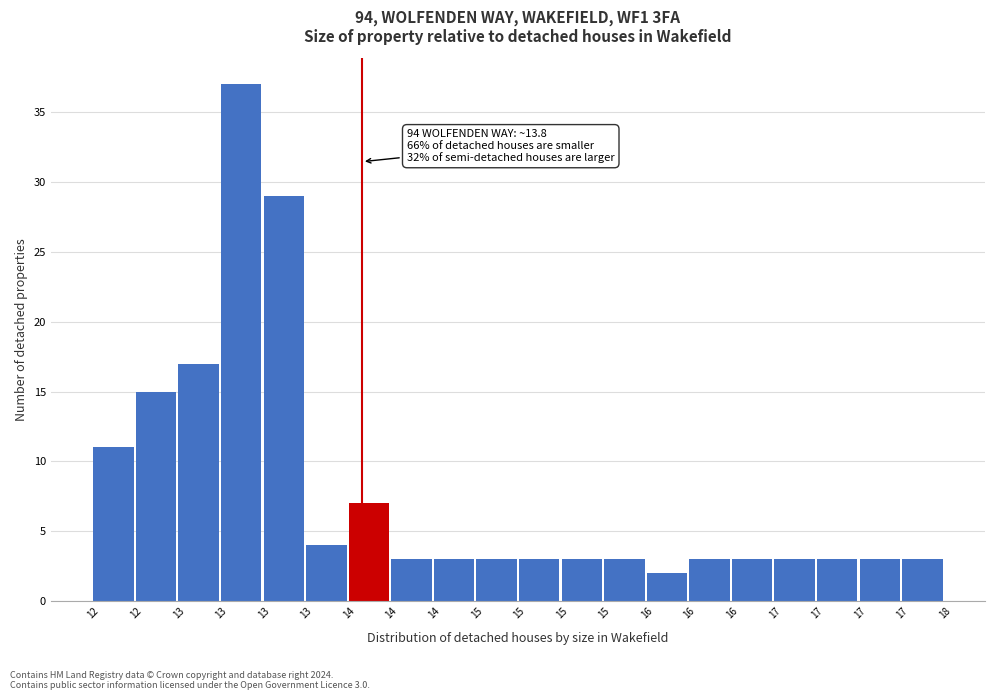

How many series are shown in this chart?

1